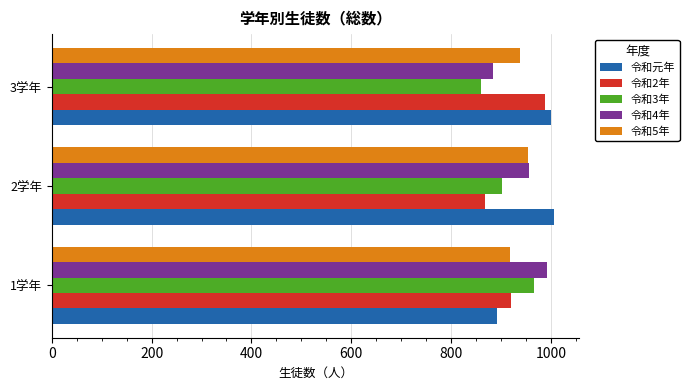

What is the minimum value for 令和元年?

891